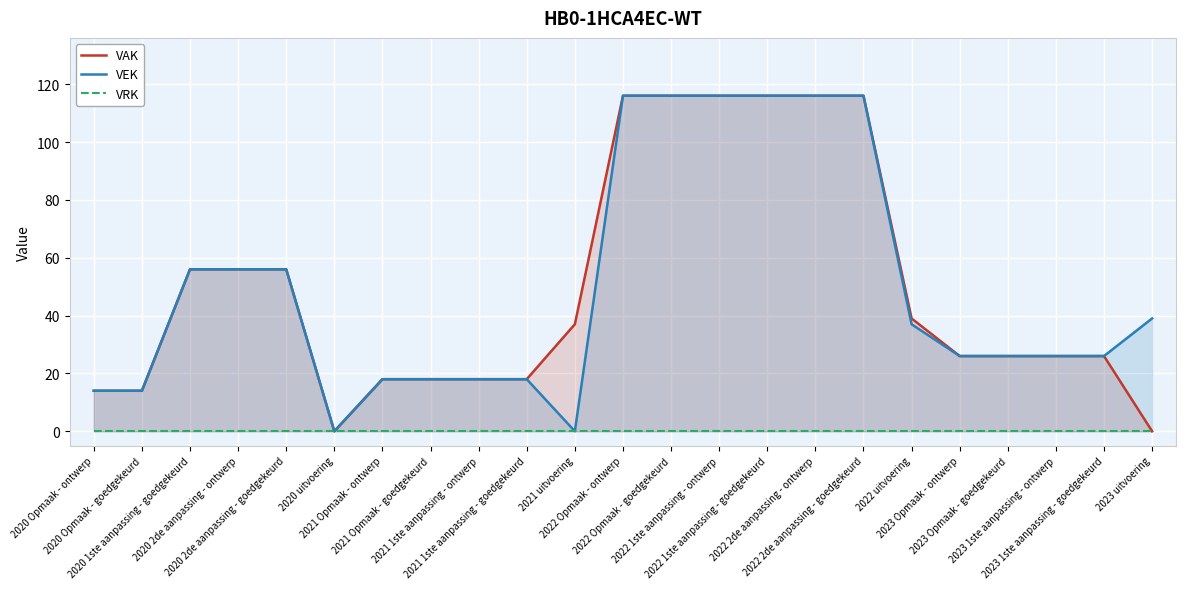

At which category is the sum across all series the highest?

2022 Opmaak - ontwerp